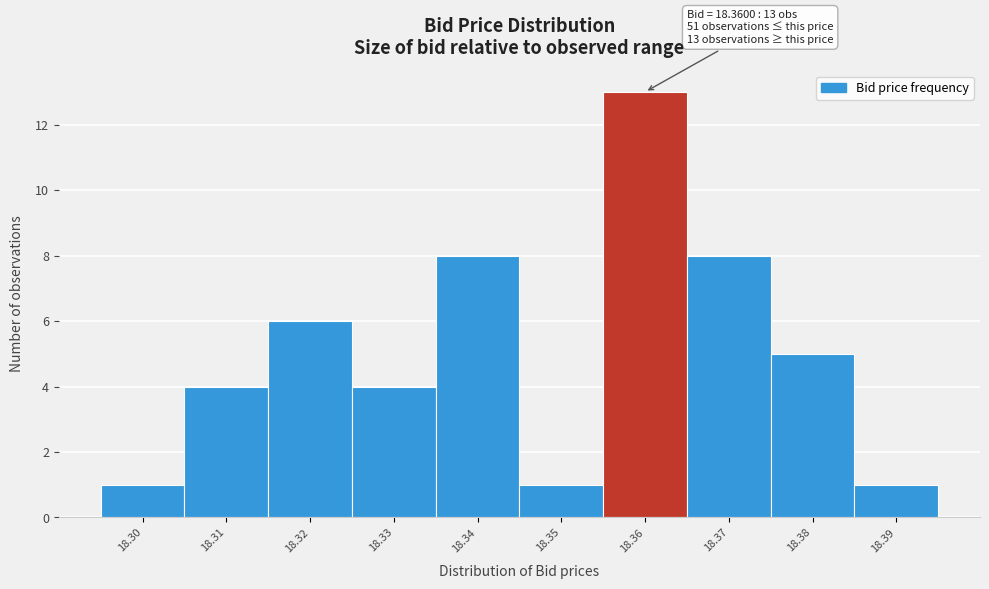

Which range on the x-axis has the tallest bar?

18.355 to 18.365